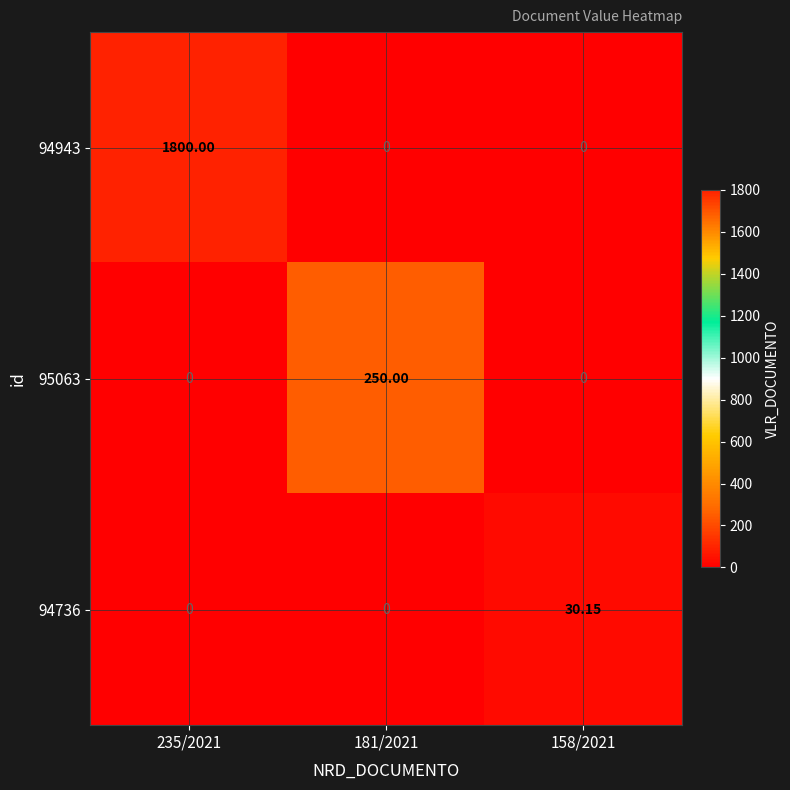

Is the value of 94943 at 235/2021 greater than the value of 95063 at 181/2021?

Yes